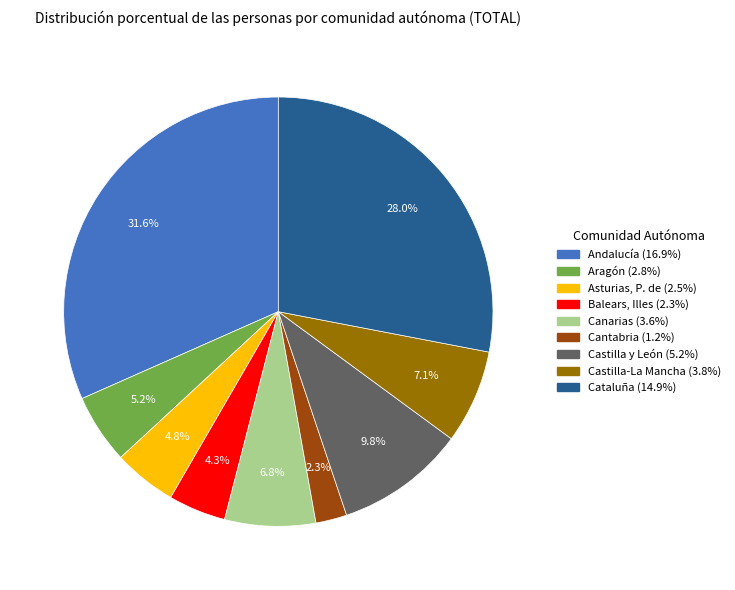

Is Andalucía the majority of the pie?

No